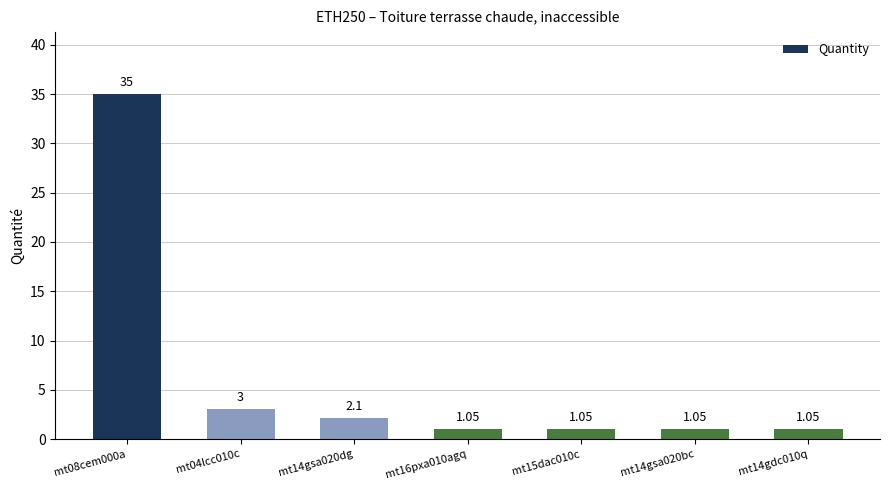

What is the sum of all values?

44.3